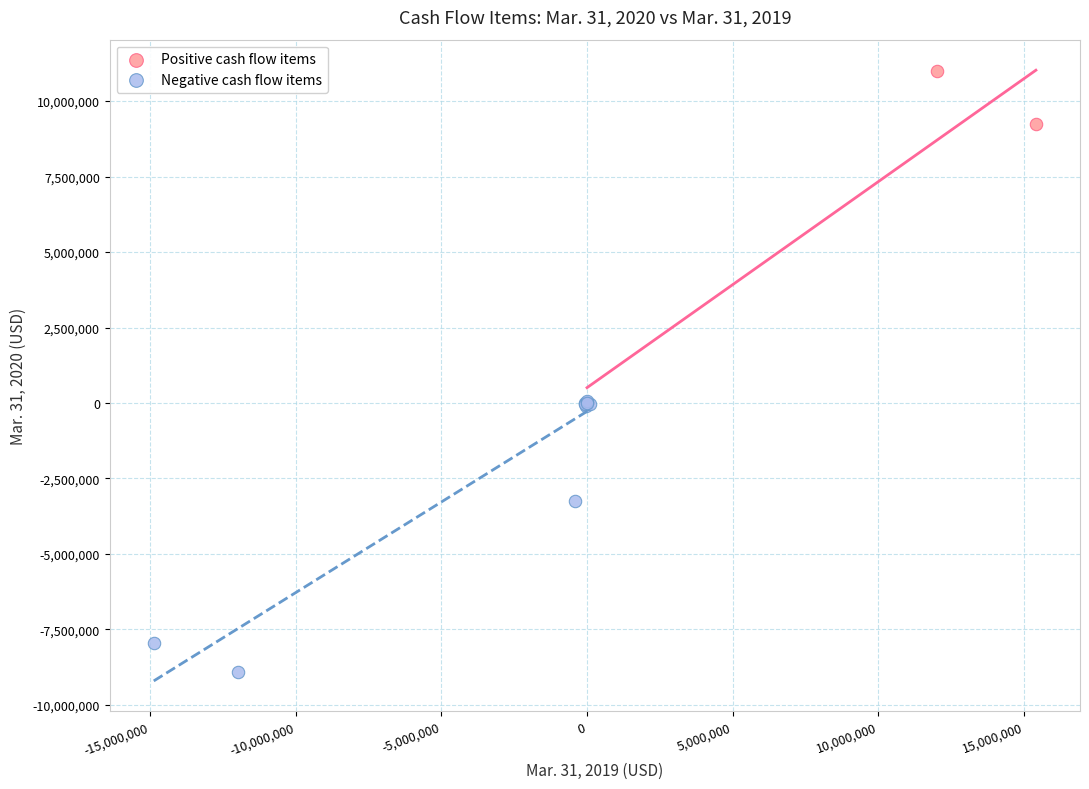

Which series has the widest spread of Y values?

Positive cash flow items